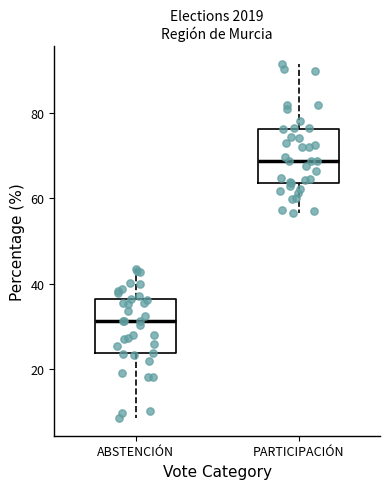

Which box's median line is the highest?

PARTICIPACIÓN